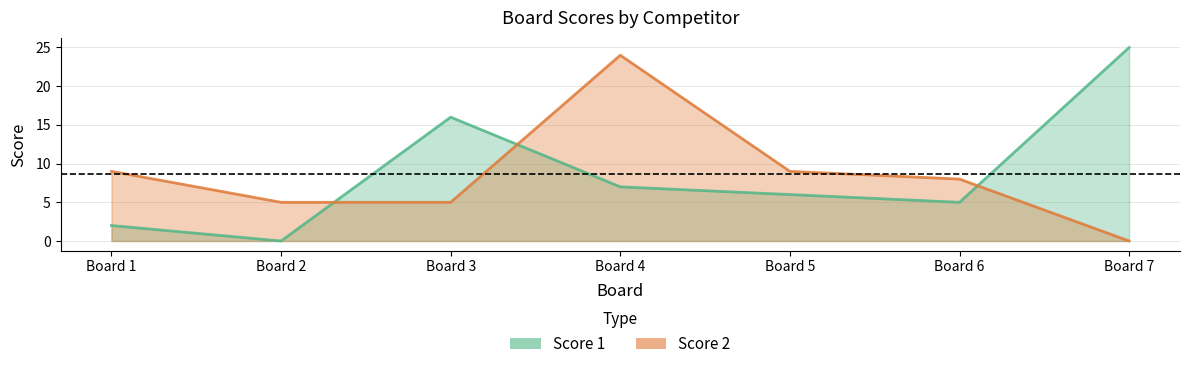

What is the approximate value of Score 2 at Board 4, to the nearest 10?

20